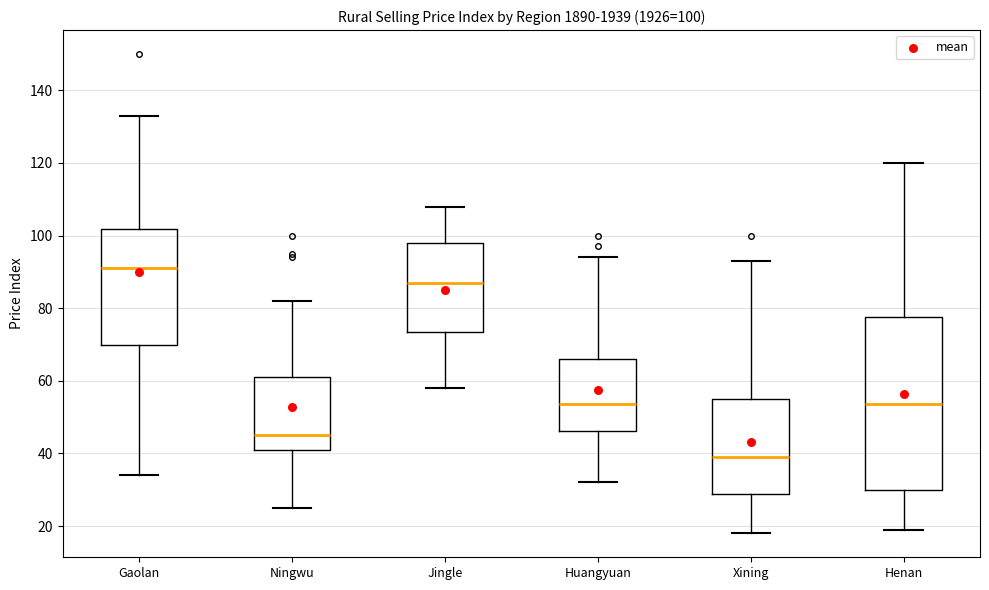

Which box's median line is the lowest?

Xining